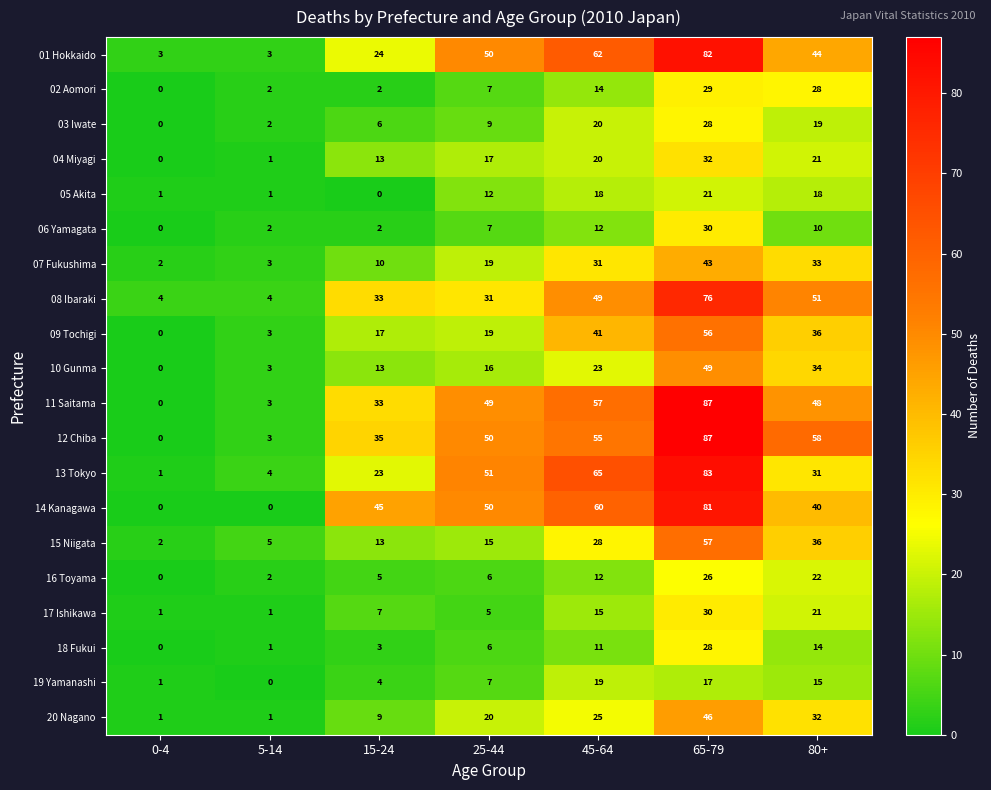

At which label is 20 Nagano closest to 23?

45-64